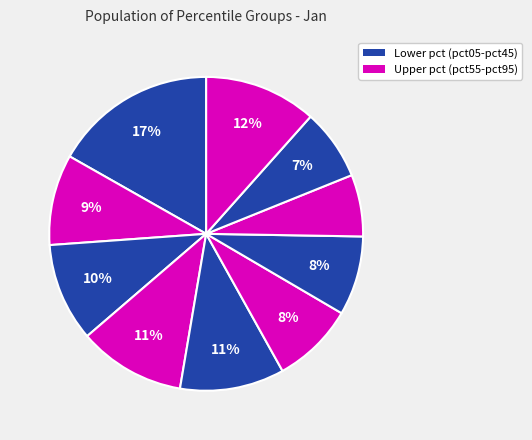

Which category has the smallest portion of the pie?

pct75